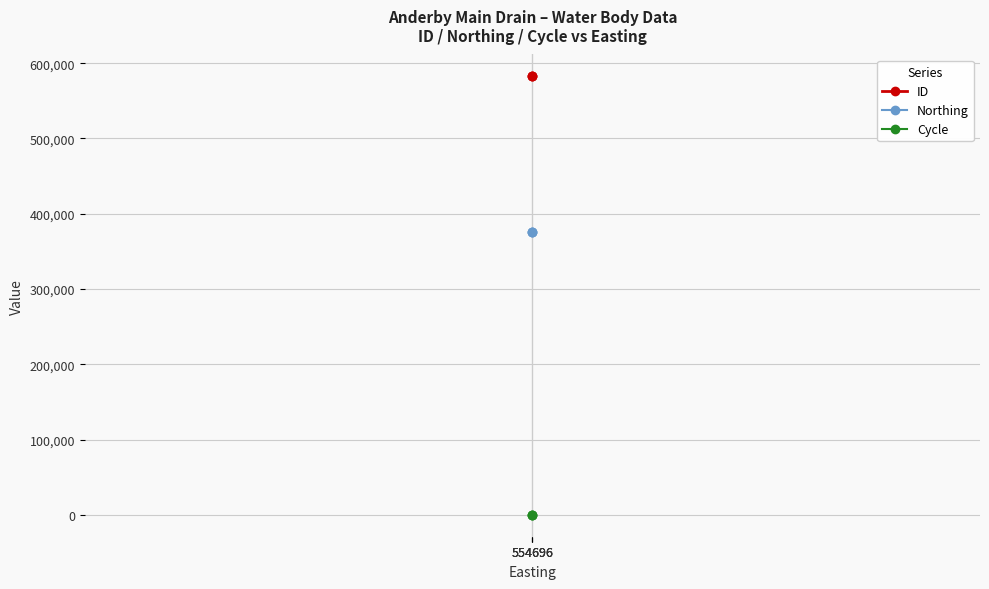

What is the average value of the ID series?

582376